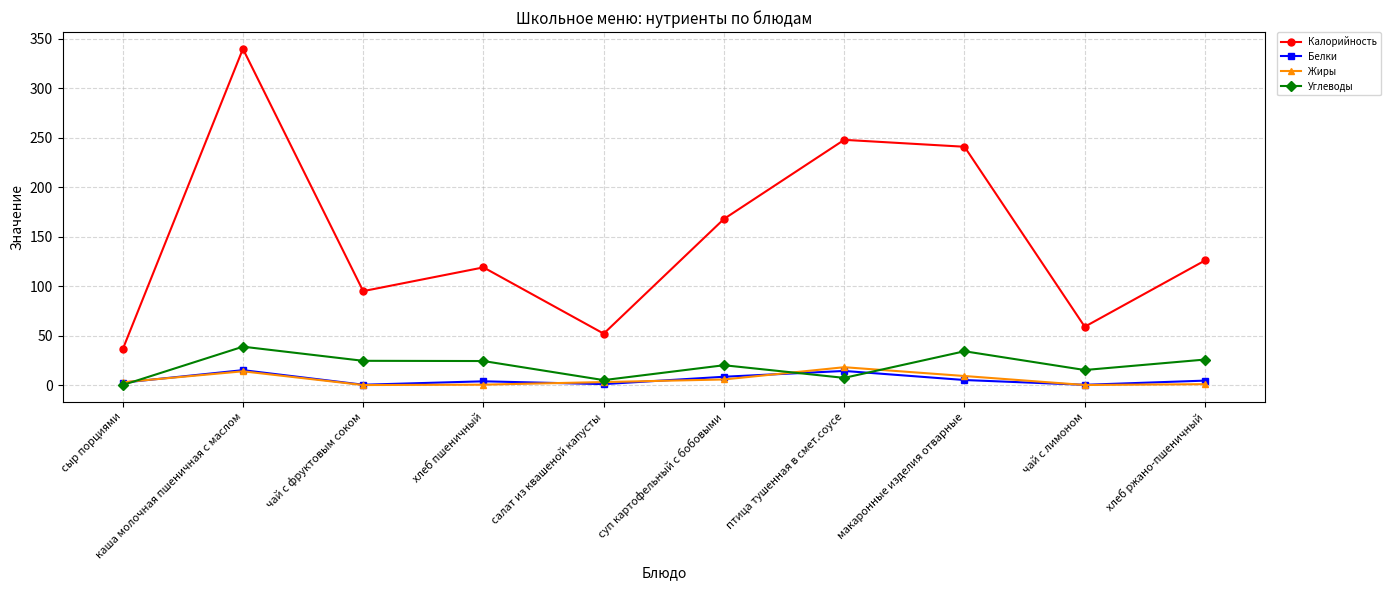

Does the chart have visible grid lines?

Yes